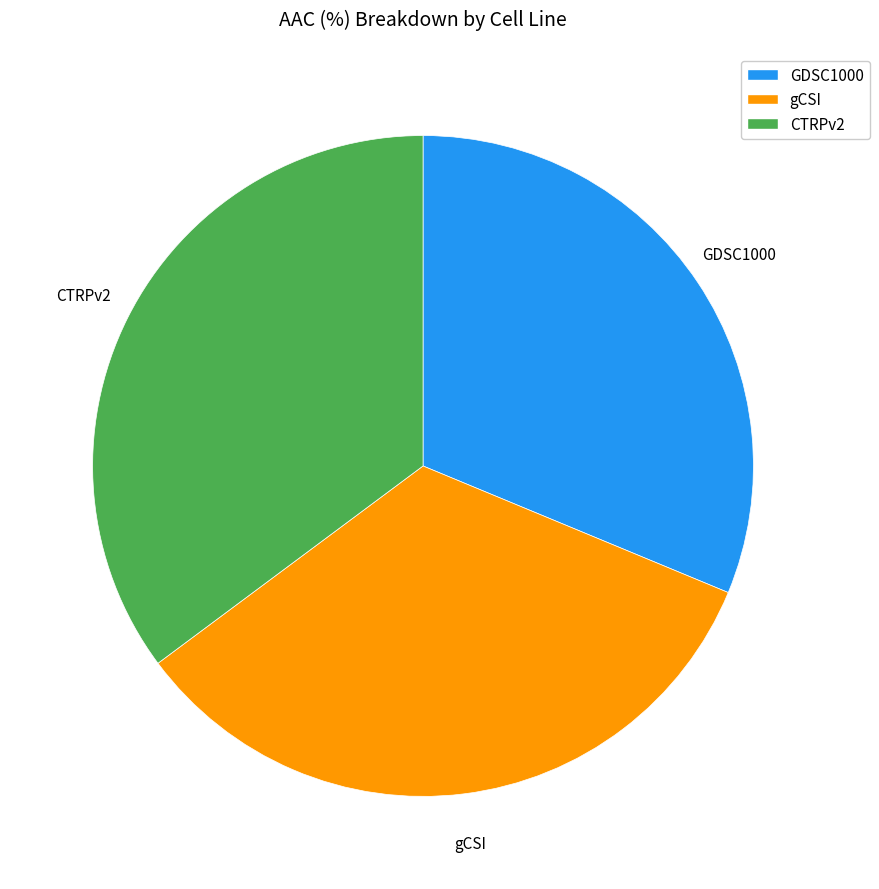

The GDSC1000 slice represents 25% of the pie. True or false?

False